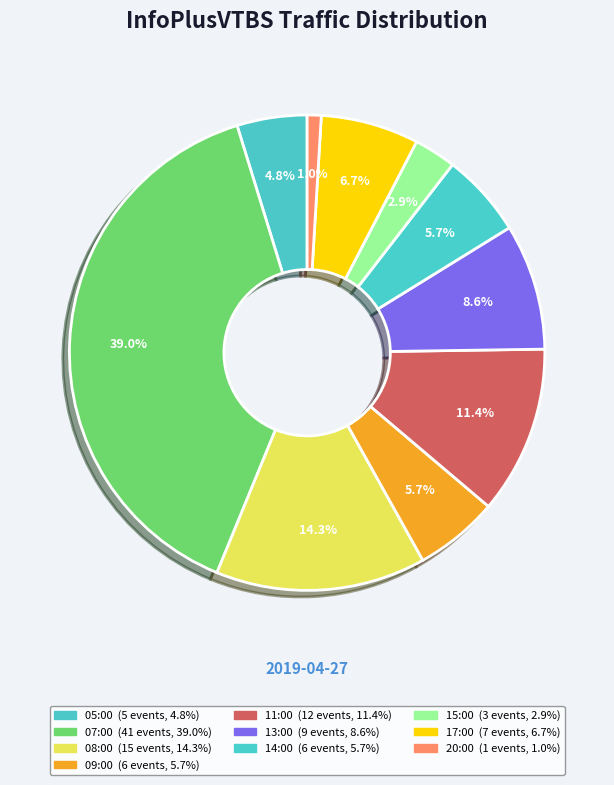

How many slices are in this pie chart?

10